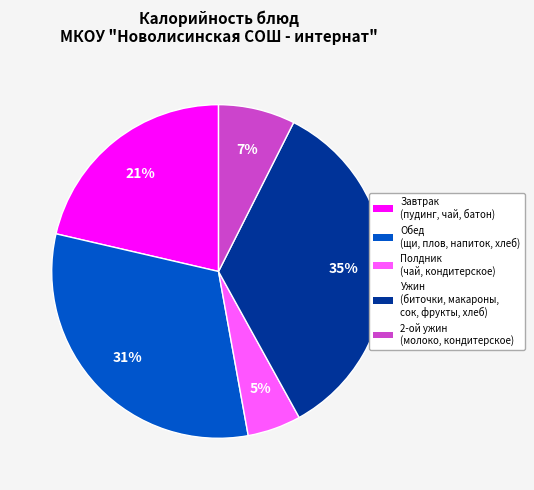

How many segments does this pie chart have?

5